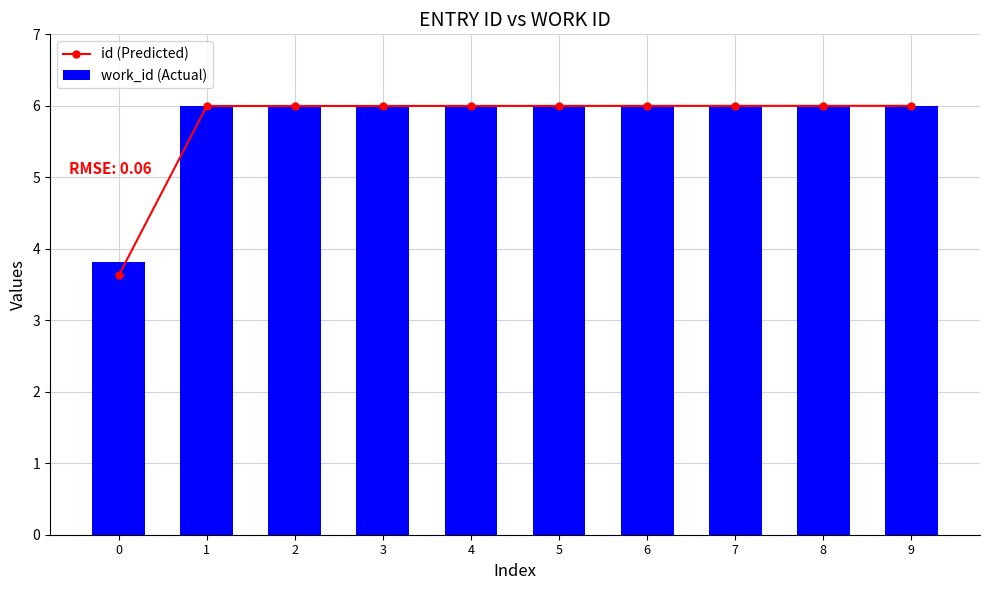

What is the lowest value of the work_id (Actual) series?

3.8